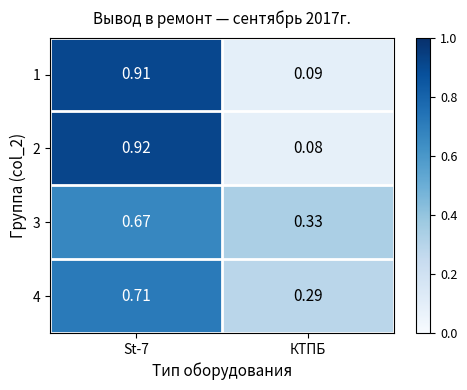

What is the total value across all series at St-7?

3.2